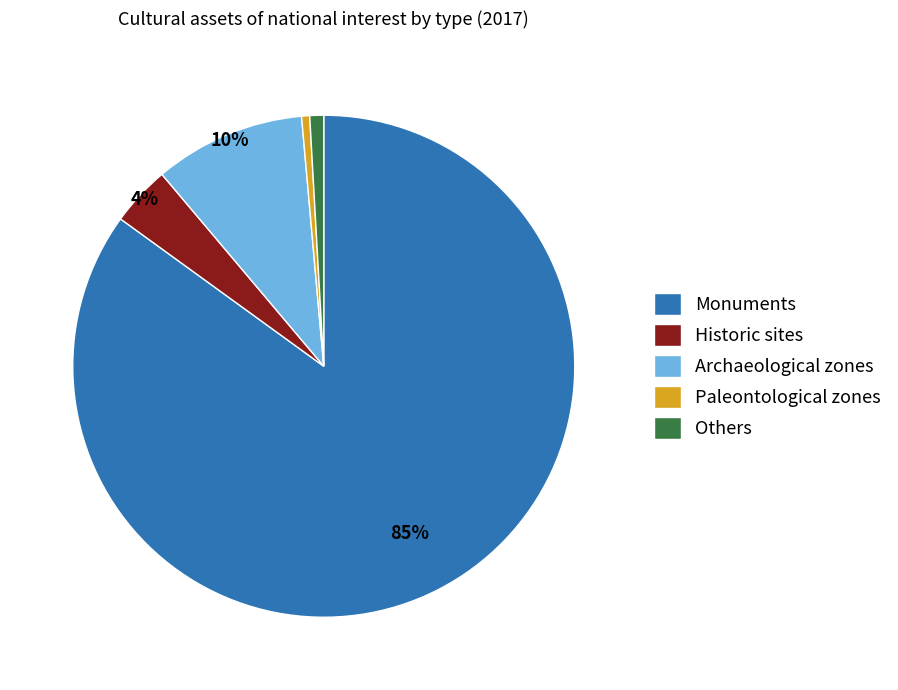

Which slice is the largest?

Monuments